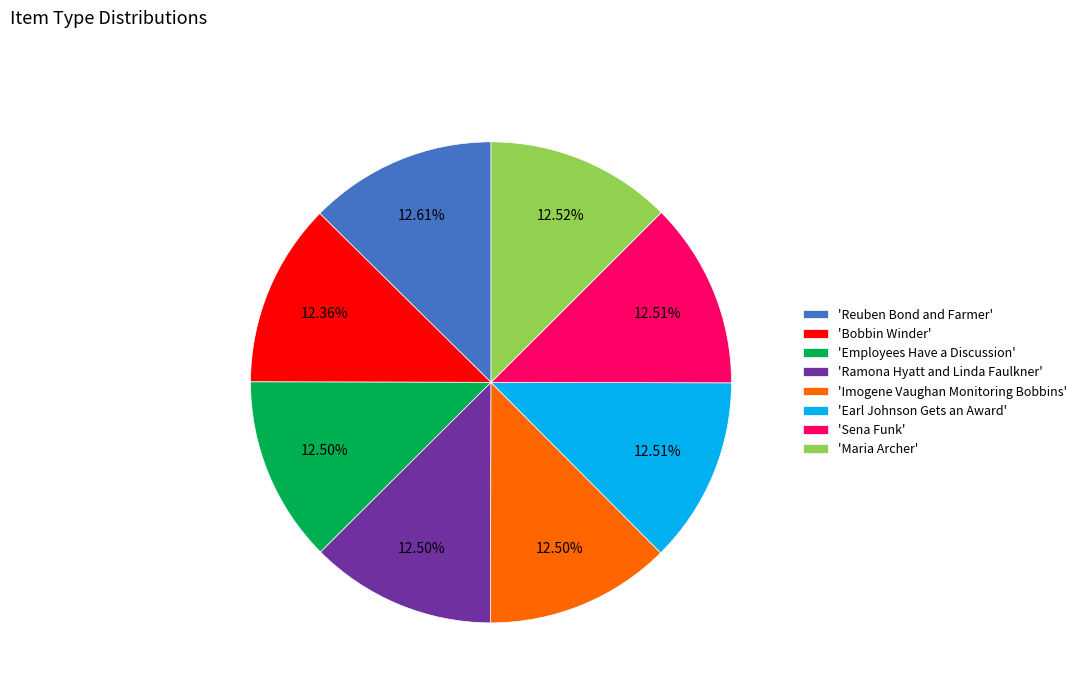

Approximately how many times larger is the value at 'Reuben Bond and Farmer' compared to 'Maria Archer'?

1.0